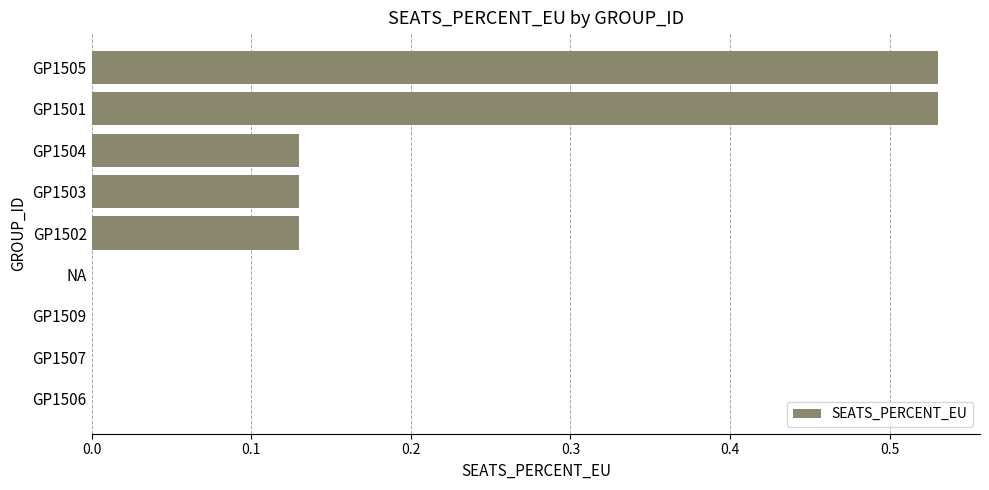

Is it true that the value at NA is -0.3?

False